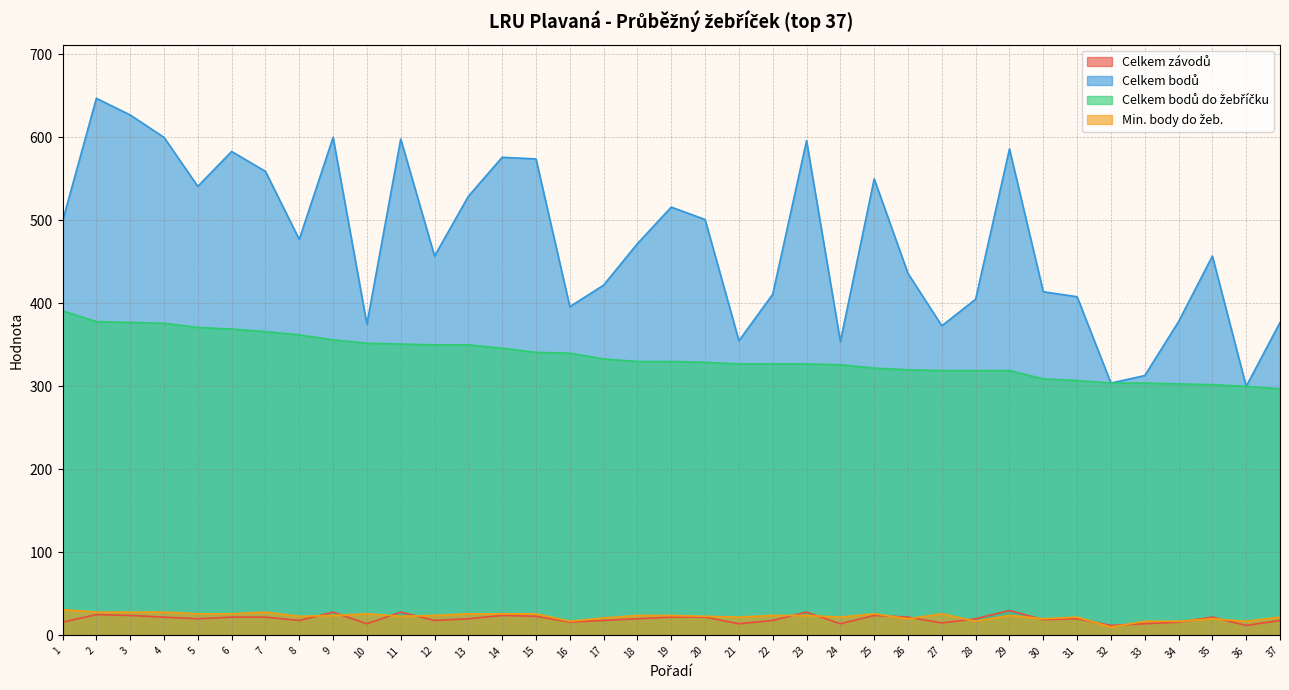

How many data points in Celkem závodů are above 20?

16